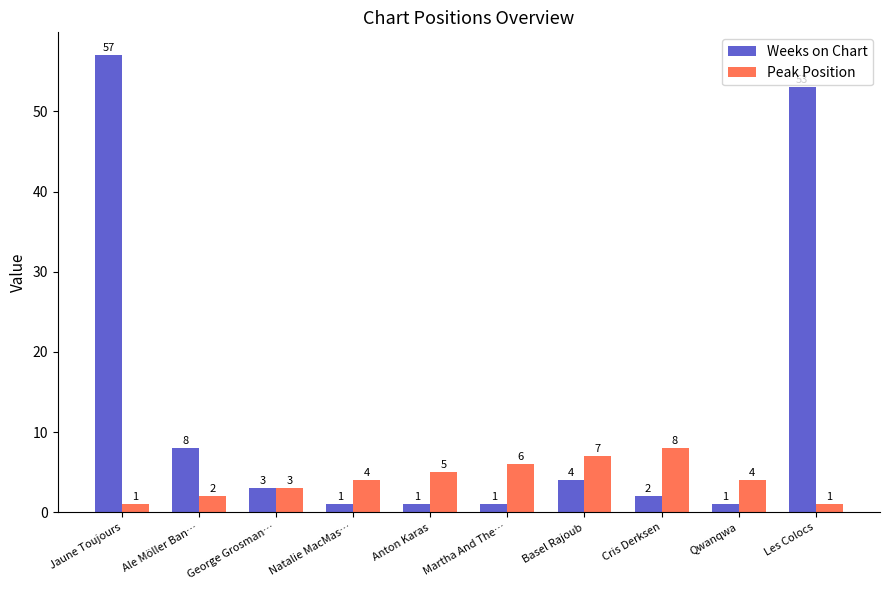

How many data points does each series have?

10